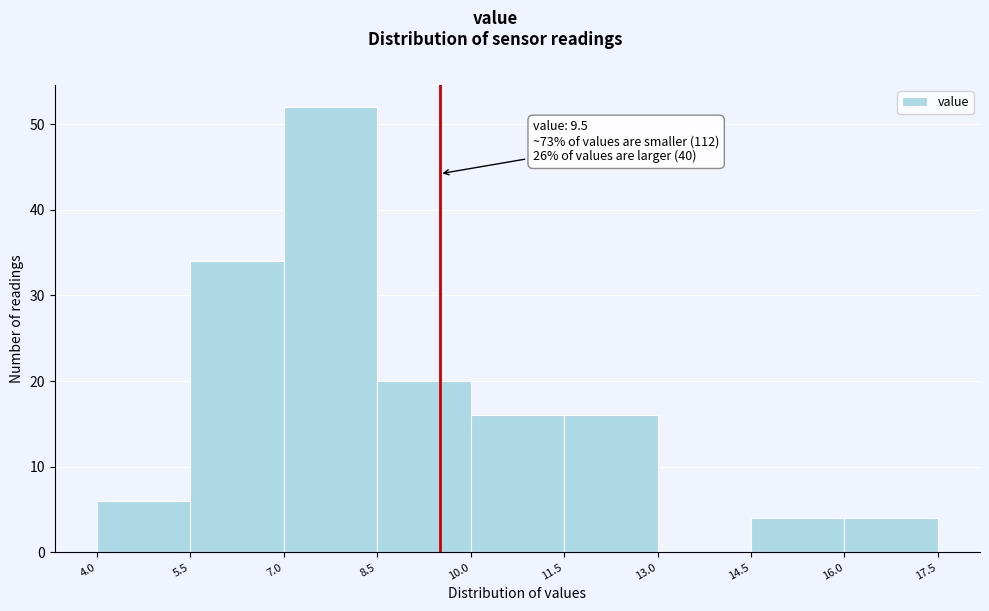

Over which range of the x-axis is the bar tallest?

7.0 to 8.5